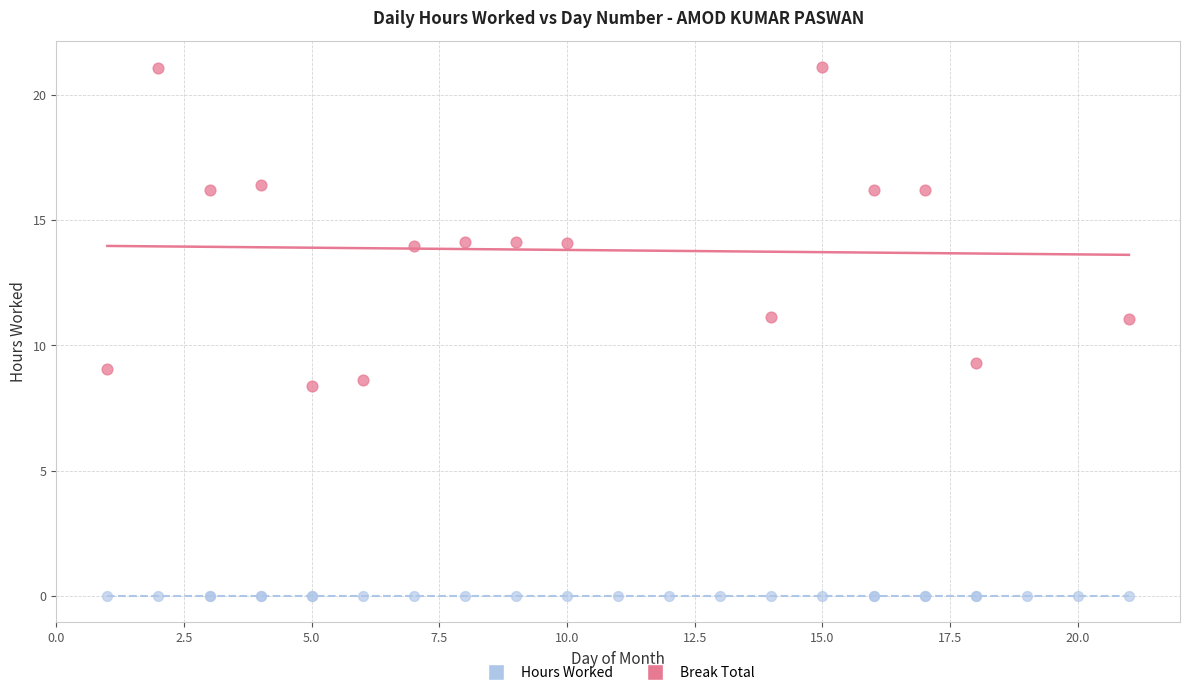

Which series contains the highest Y value?

Hours Worked